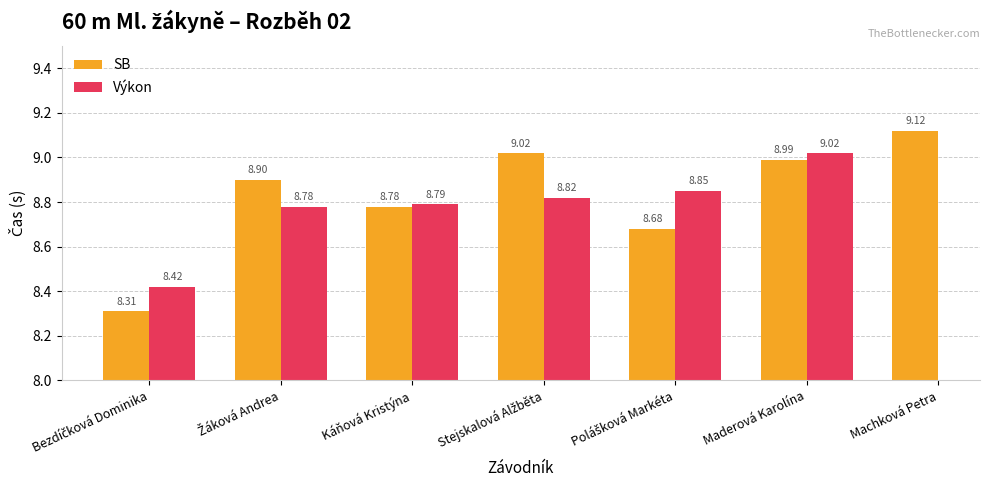

How many data points in Výkon are above 8?

6